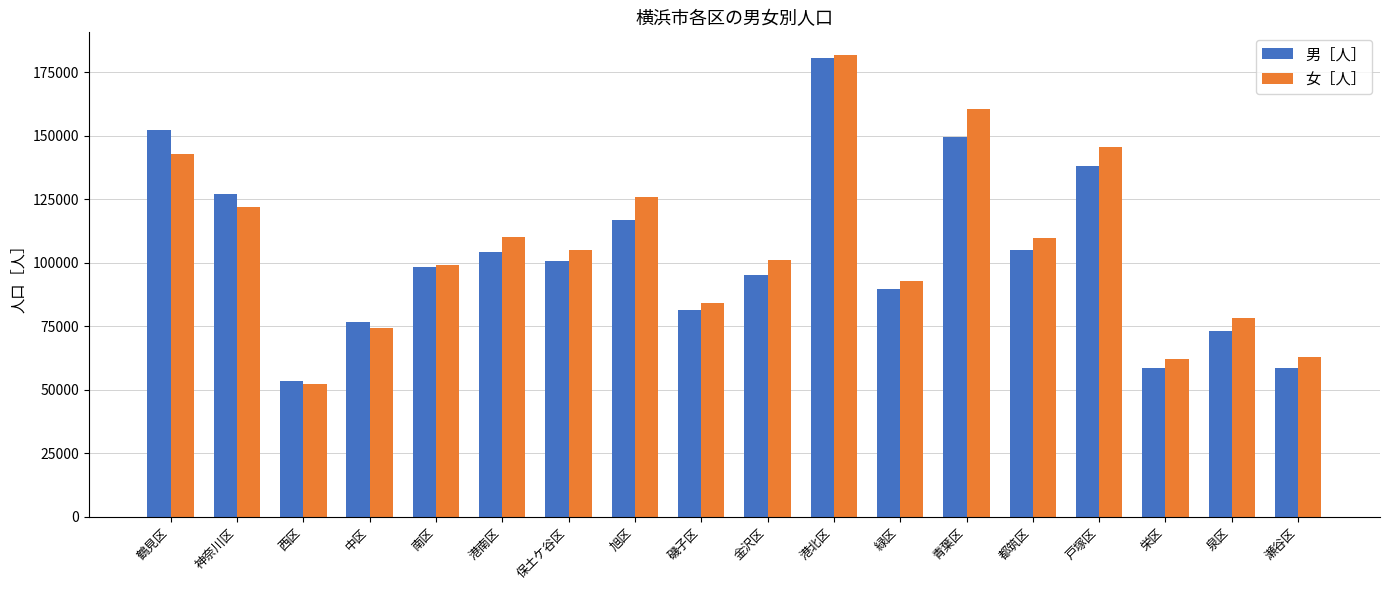

At which category is the sum across all series the highest?

港北区